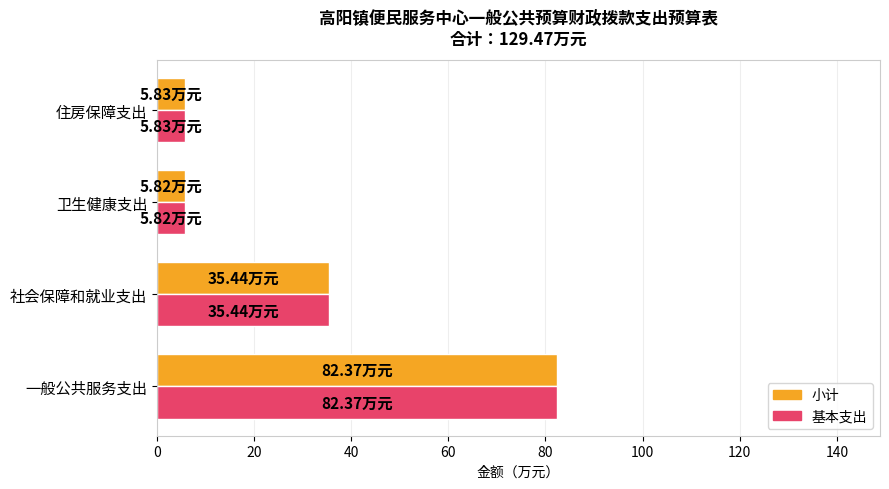

What is the average value of the 基本支出 series?

32.4